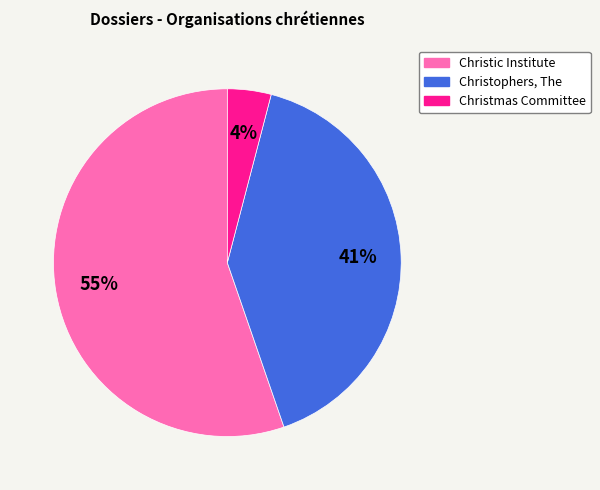

To the nearest percent, what is the average slice percentage?

33%